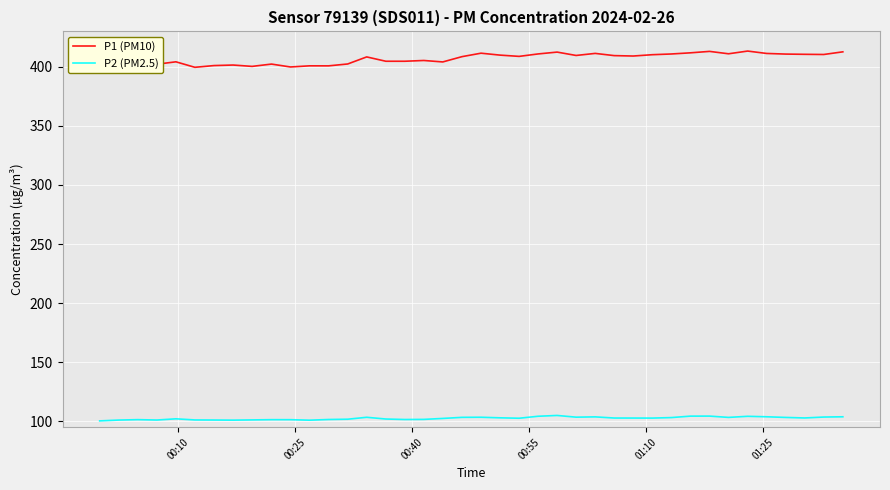

Count the number of categories in the chart.

40